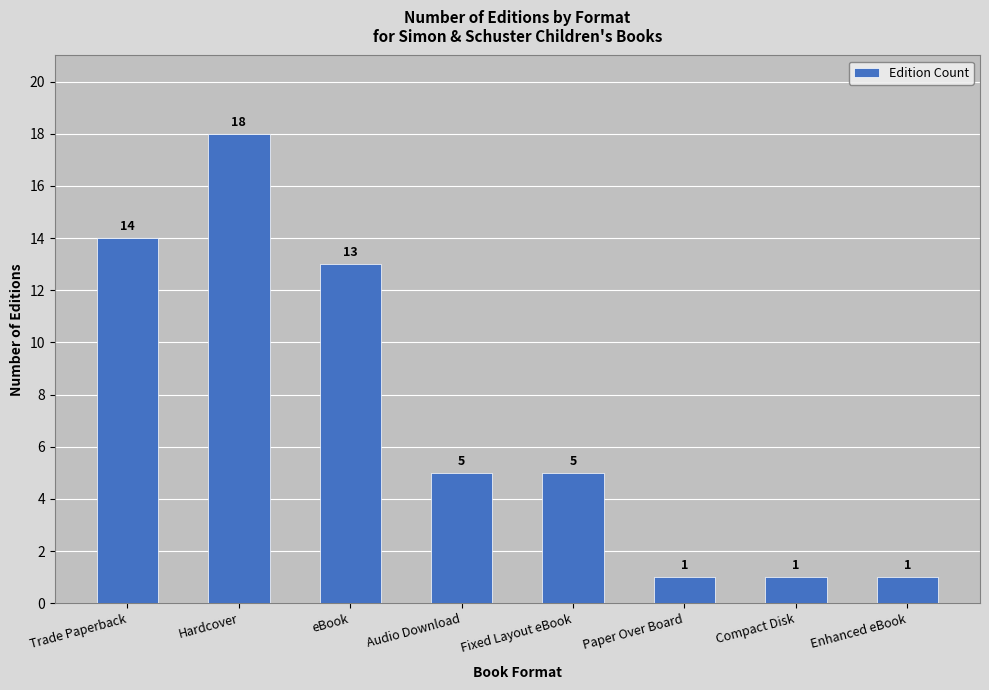

Reading right to left, transcribe all the data shown in this chart.

Enhanced eBook=1	Compact Disk=1	Paper Over Board=1	Fixed Layout eBook=5	Audio Download=5	eBook=13	Hardcover=18	Trade Paperback=14